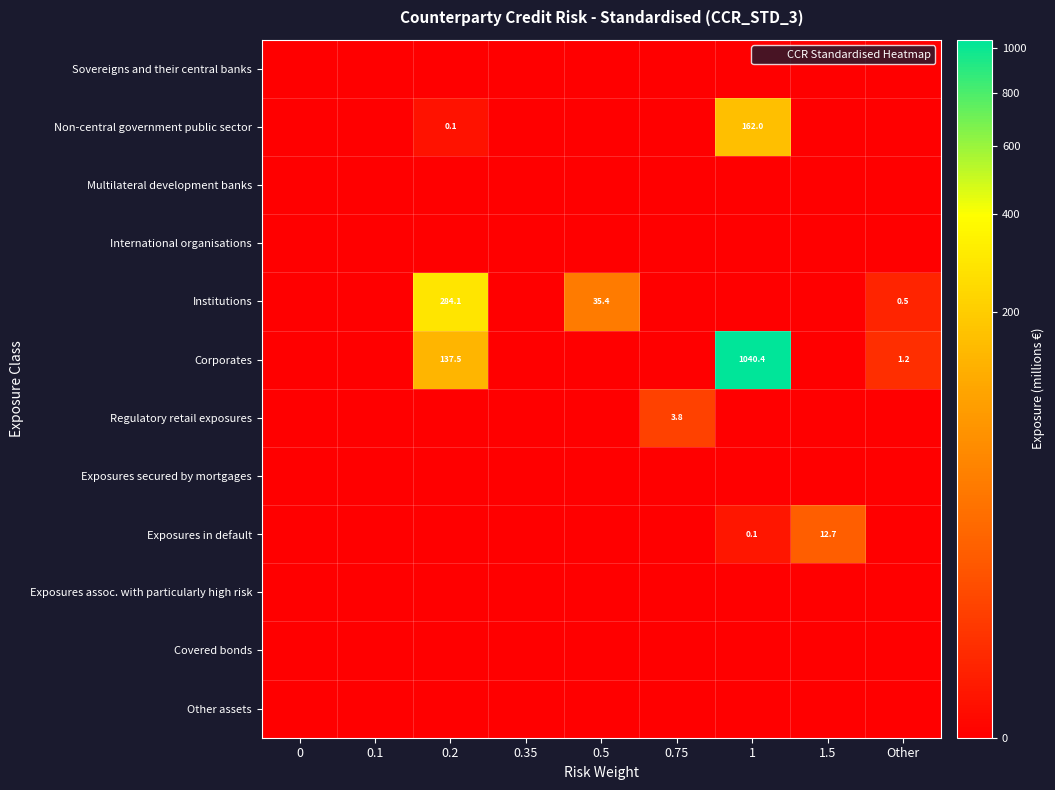

The value of Corporates at 0 is 0.0. True or false?

True